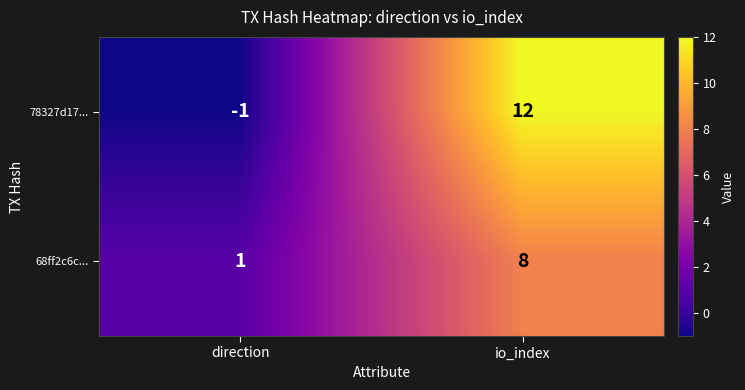

Which category has the lowest value across all series?

direction